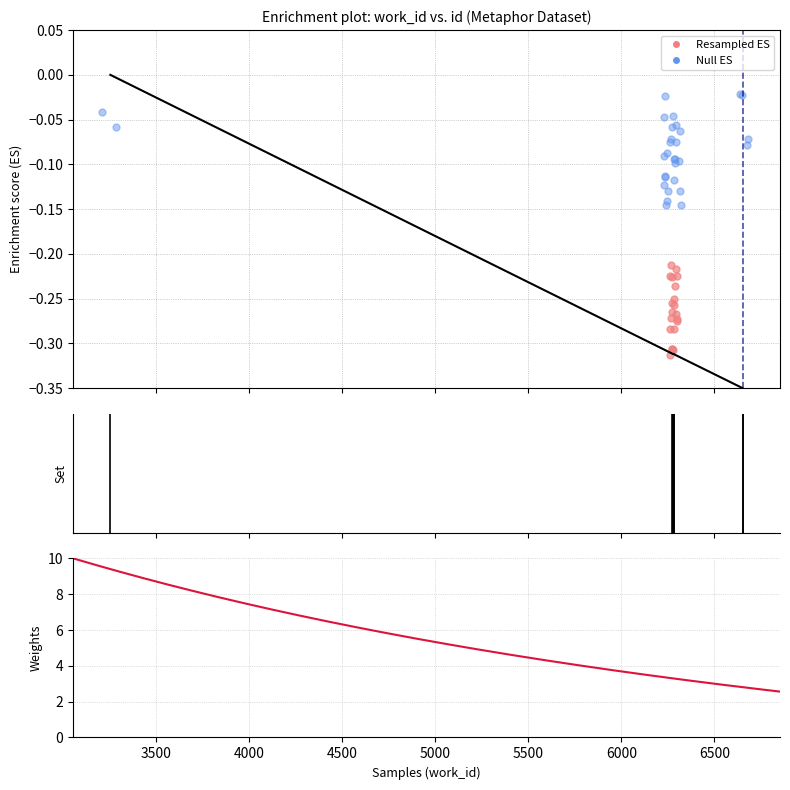

What is the change in value from 3253 to 6653?

-0.3